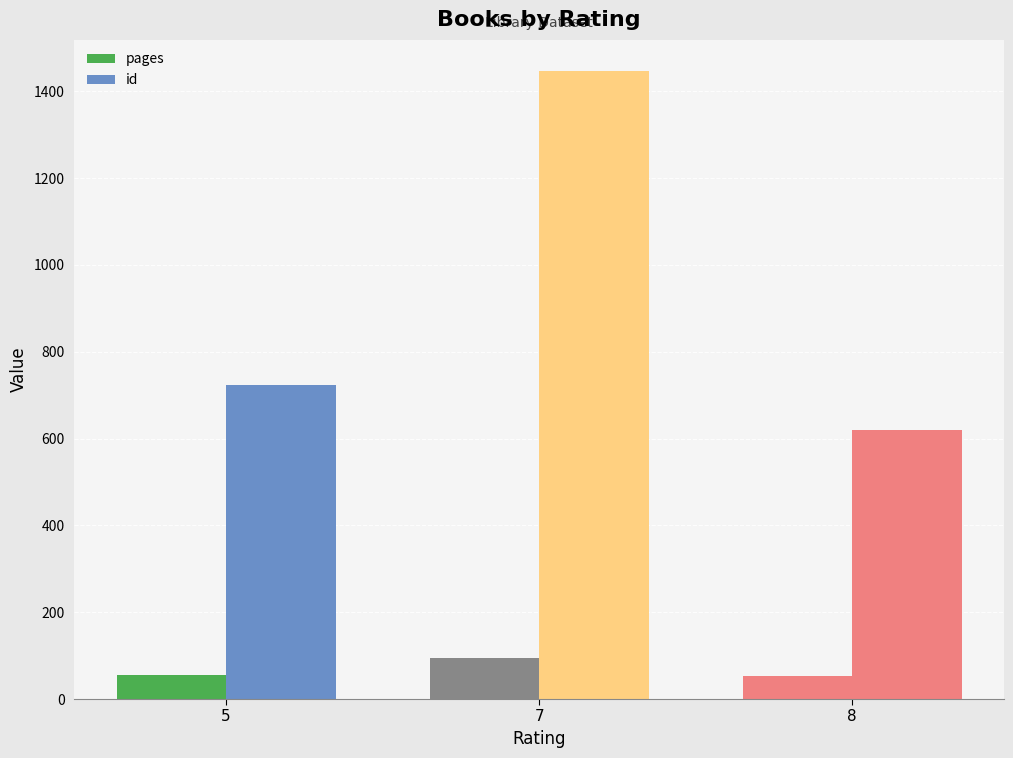

At which label is id closest to 1033?

5